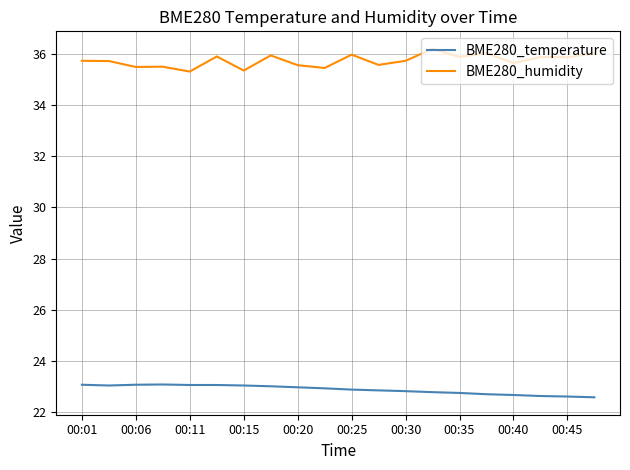

Which series has the widest spread of values?

BME280_humidity